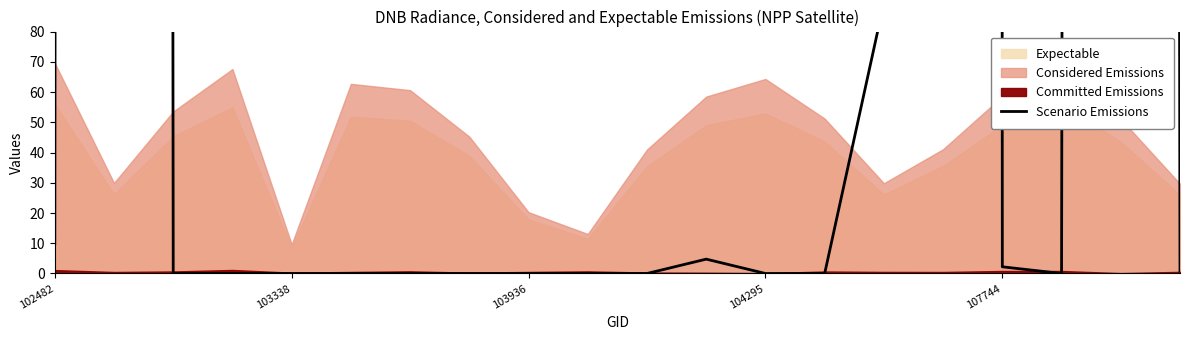

Read the value at 15.

29741.8